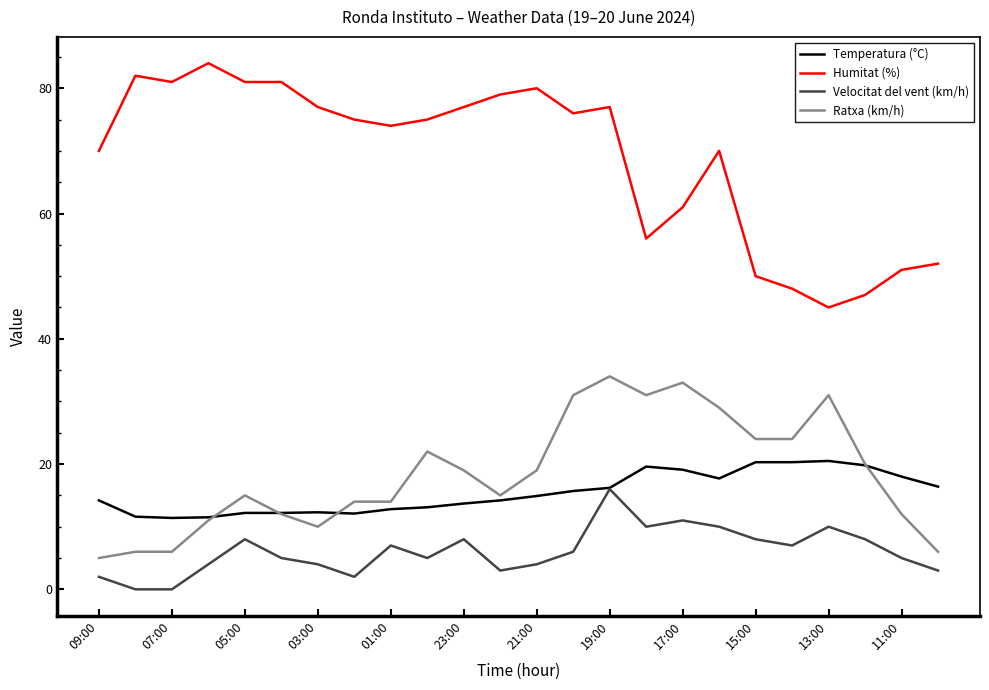

What is the sum of all Temperatura (°C) values?

369.8